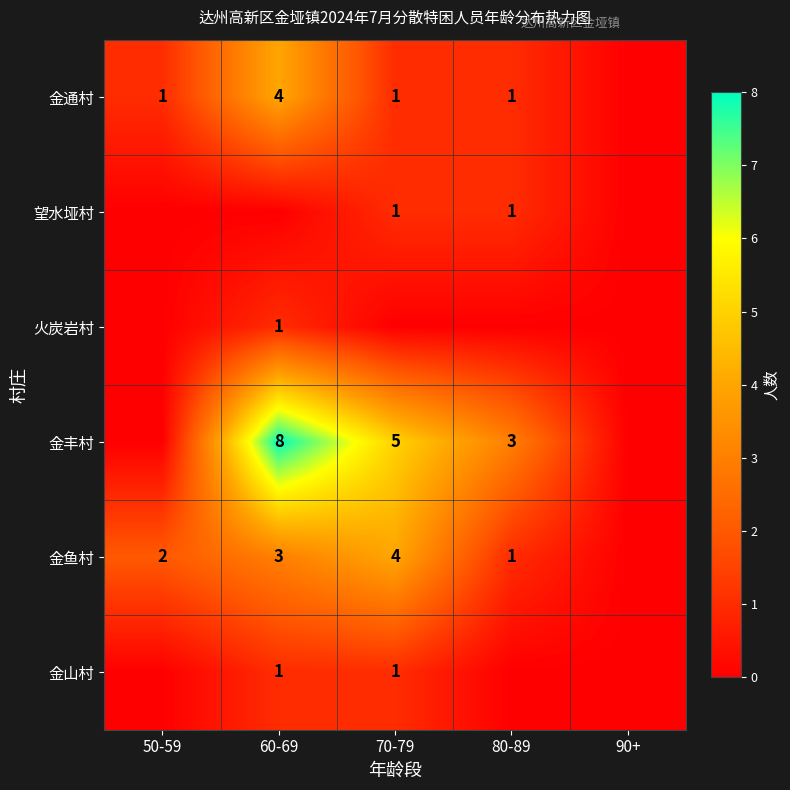

What is the sum of the 金鱼村 values at 80-89 and 50-59?

3